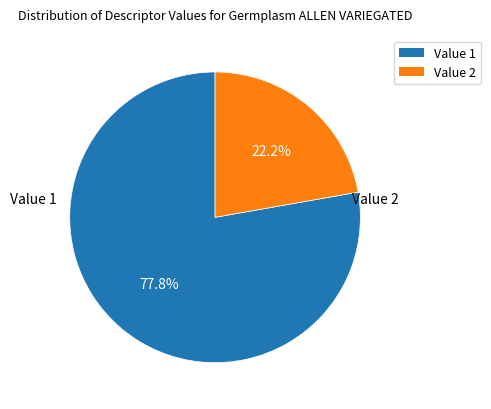

Count the number of slices in the pie.

2